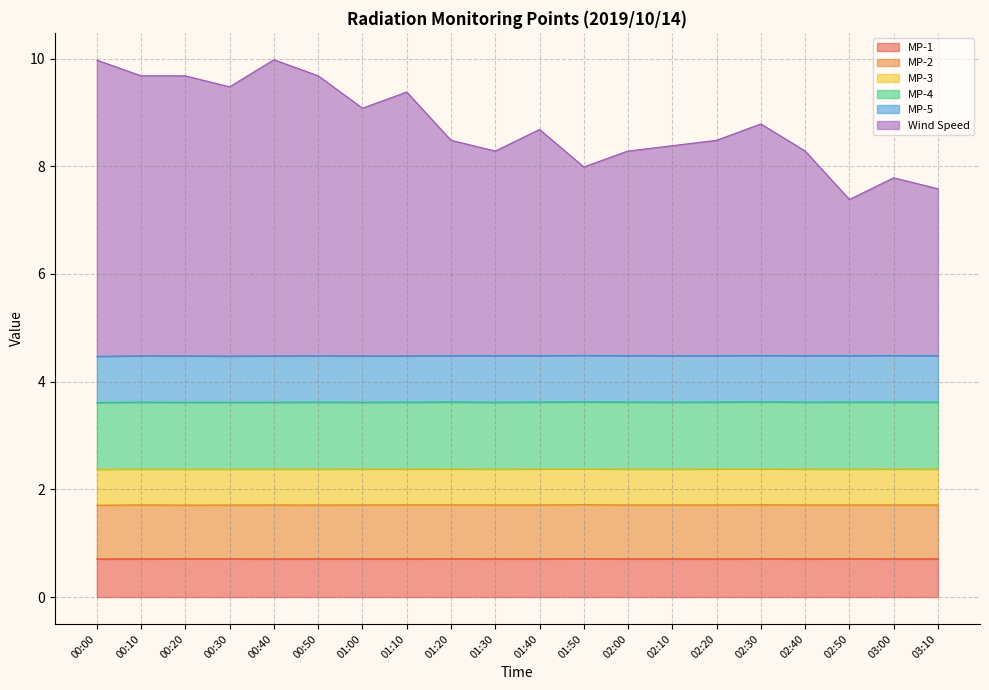

The value of MP-3 at 01:00 is 0.5. True or false?

False